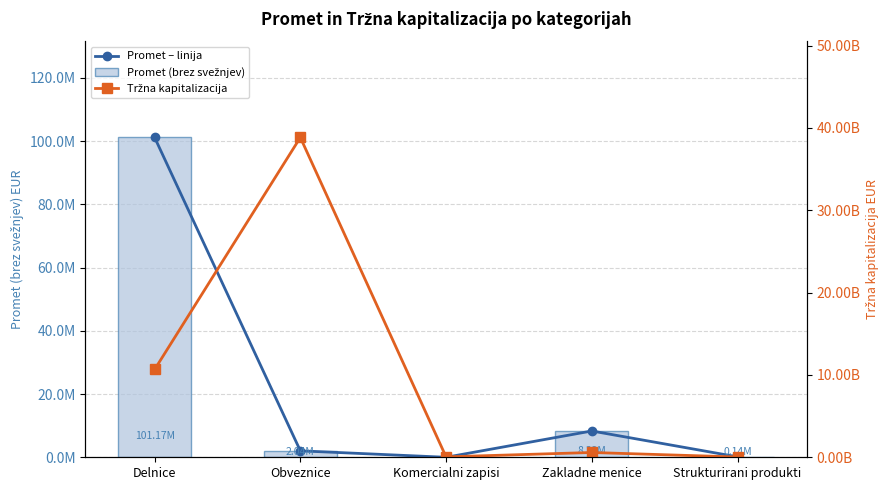

Is it true that Promet (brez svežnjev) equals 2037501.4 at Obveznice?

True